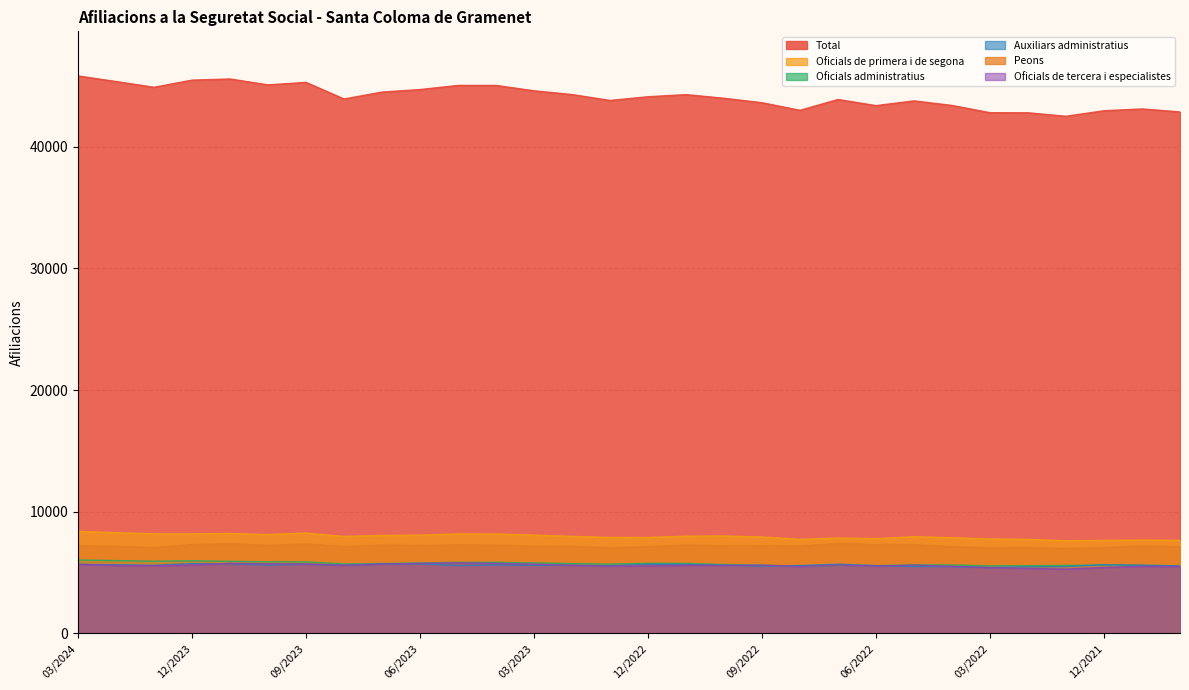

True or false: Peons and Total cross at least once.

False